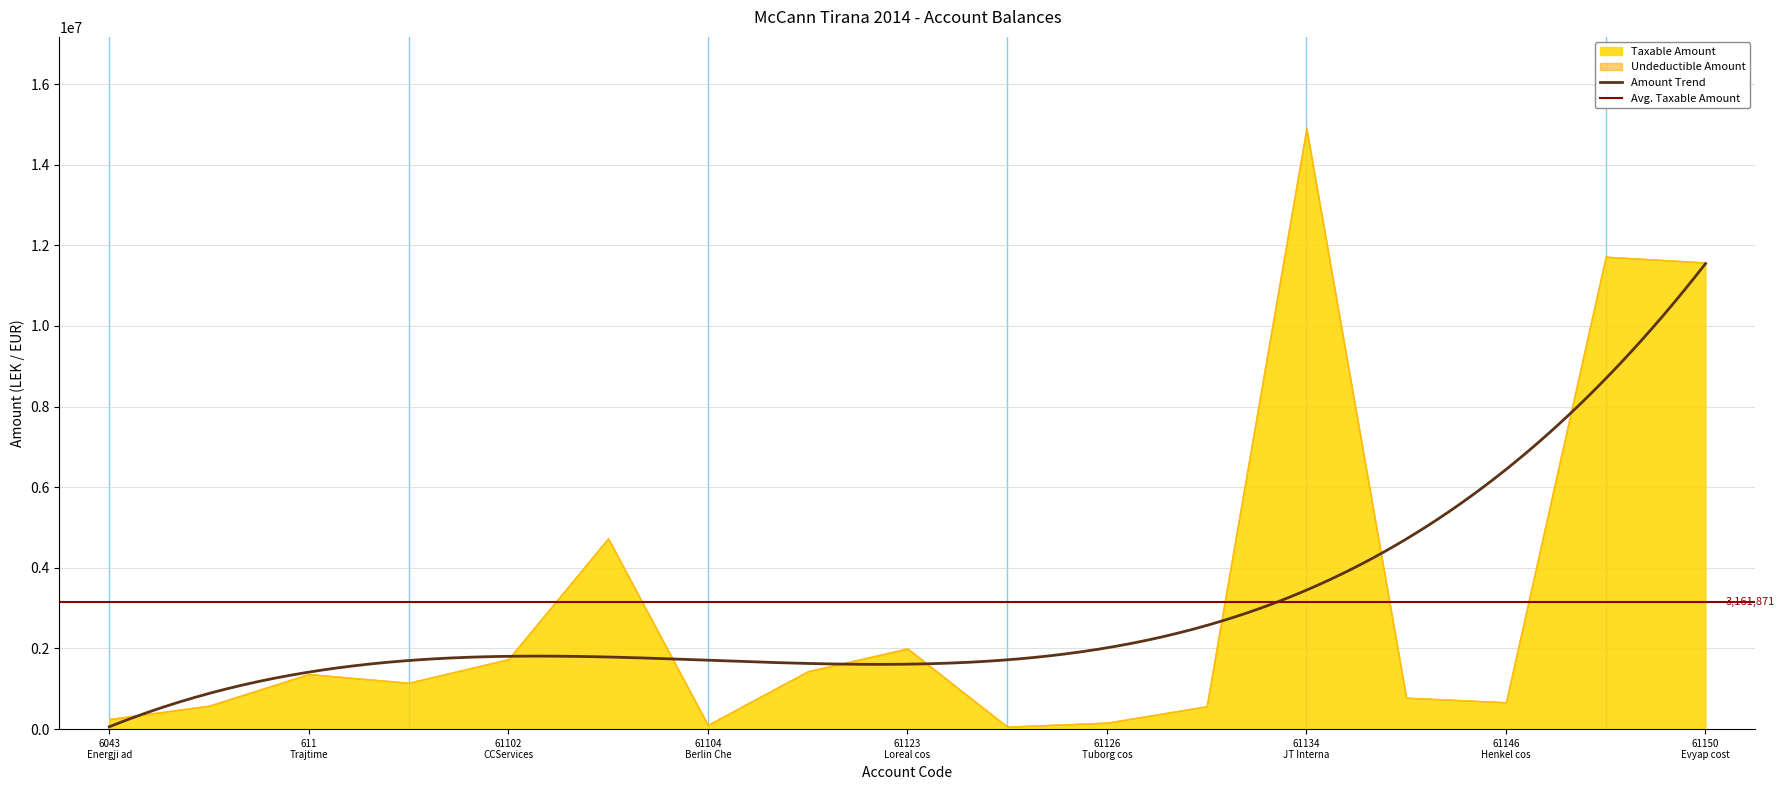

How many values in the Undeductible series exceed 0?

6